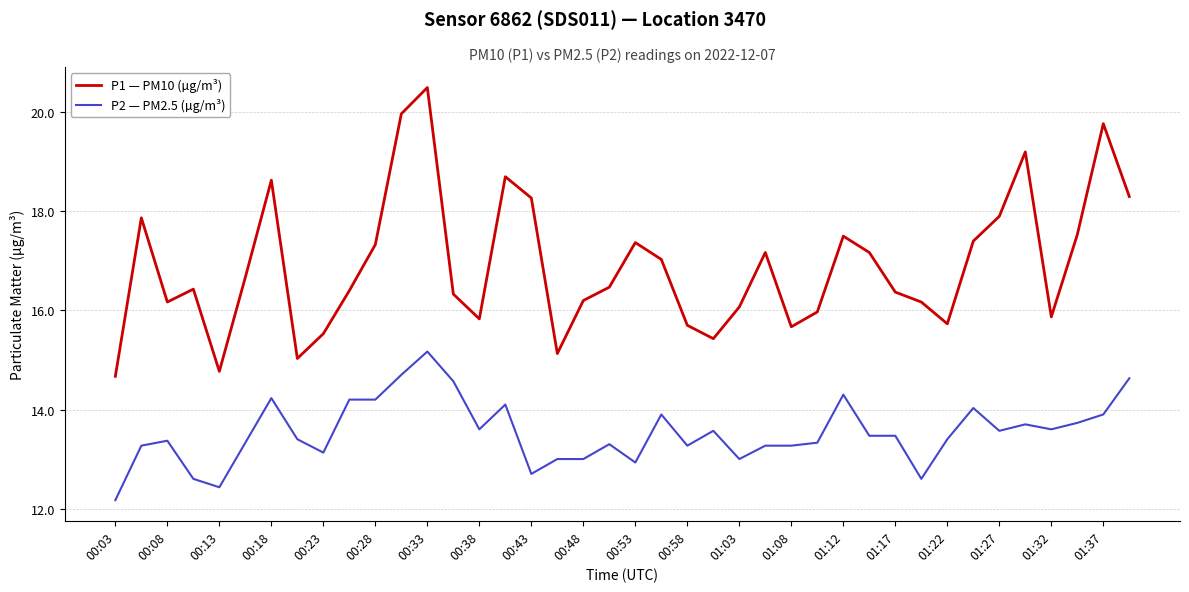

Reading right to left, what are all the values shown in this chart?

P1 — PM10 (µg/m³): 18.3	19.8	17.5	15.9	19.2	17.9	17.4	15.7	16.2	16.4	17.2	17.5	16.0	15.7	17.2	16.1	15.4	15.7	17.0	17.4	16.5	16.2	15.1	18.3	18.7	15.8	16.3	20.5	20.0	17.3	16.4	15.5	15.0	18.6	16.7	14.8	16.4	16.2	17.9	14.7
P2 — PM2.5 (µg/m³): 14.6	13.9	13.7	13.6	13.7	13.6	14.0	13.4	12.6	13.5	13.5	14.3	13.3	13.3	13.3	13.0	13.6	13.3	13.9	12.9	13.3	13.0	13.0	12.7	14.1	13.6	14.6	15.2	14.7	14.2	14.2	13.1	13.4	14.2	13.3	12.4	12.6	13.4	13.3	12.2